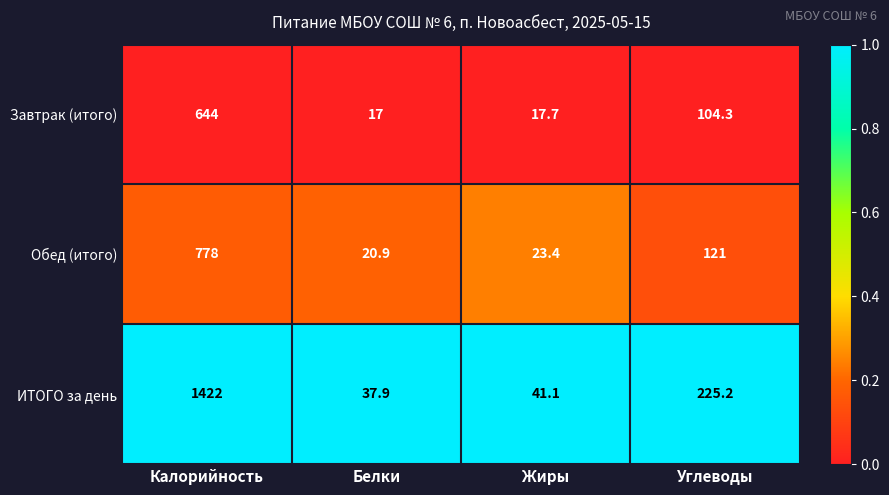

Reading left to right, list all the values displayed in this chart.

Завтрак (итого): Калорийность=644.0	Белки=17.0	Жиры=17.7	Углеводы=104.3
Обед (итого): Калорийность=778.0	Белки=20.9	Жиры=23.4	Углеводы=121.0
ИТОГО за день: Калорийность=1422.0	Белки=37.9	Жиры=41.1	Углеводы=225.2